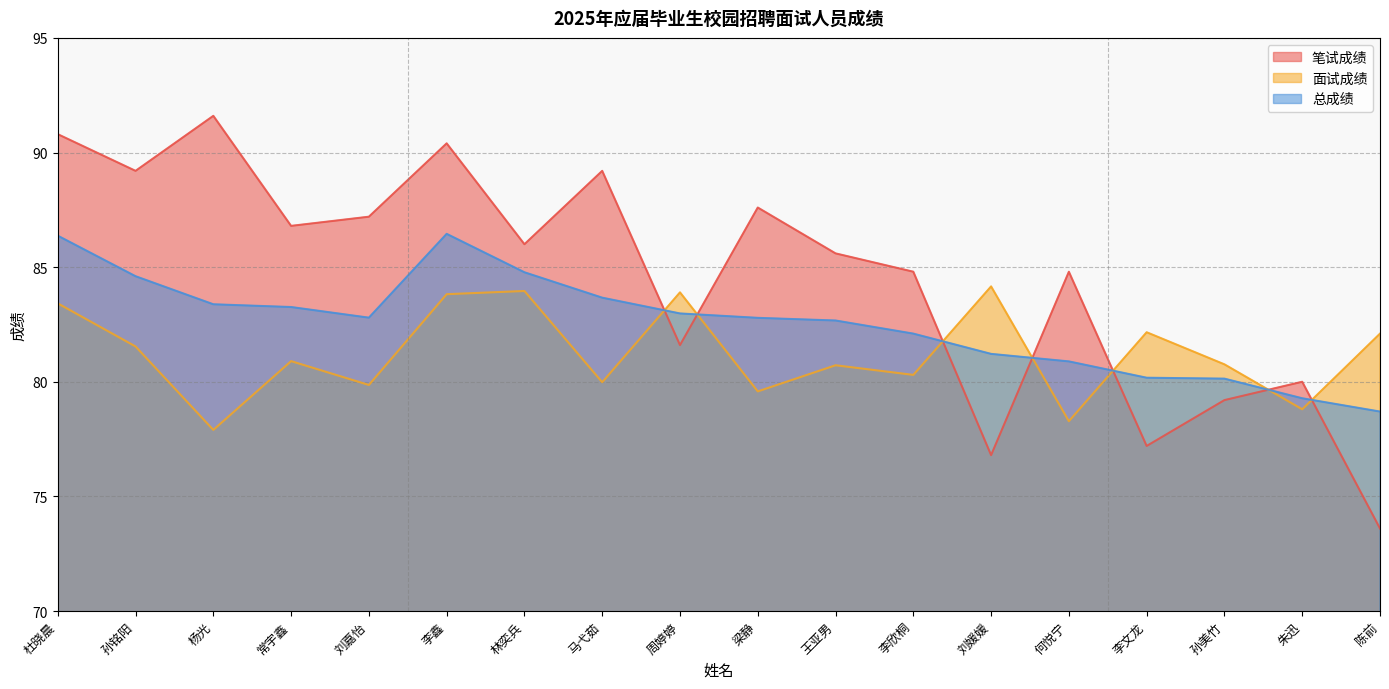

Which series has the largest range (max minus min)?

笔试成绩